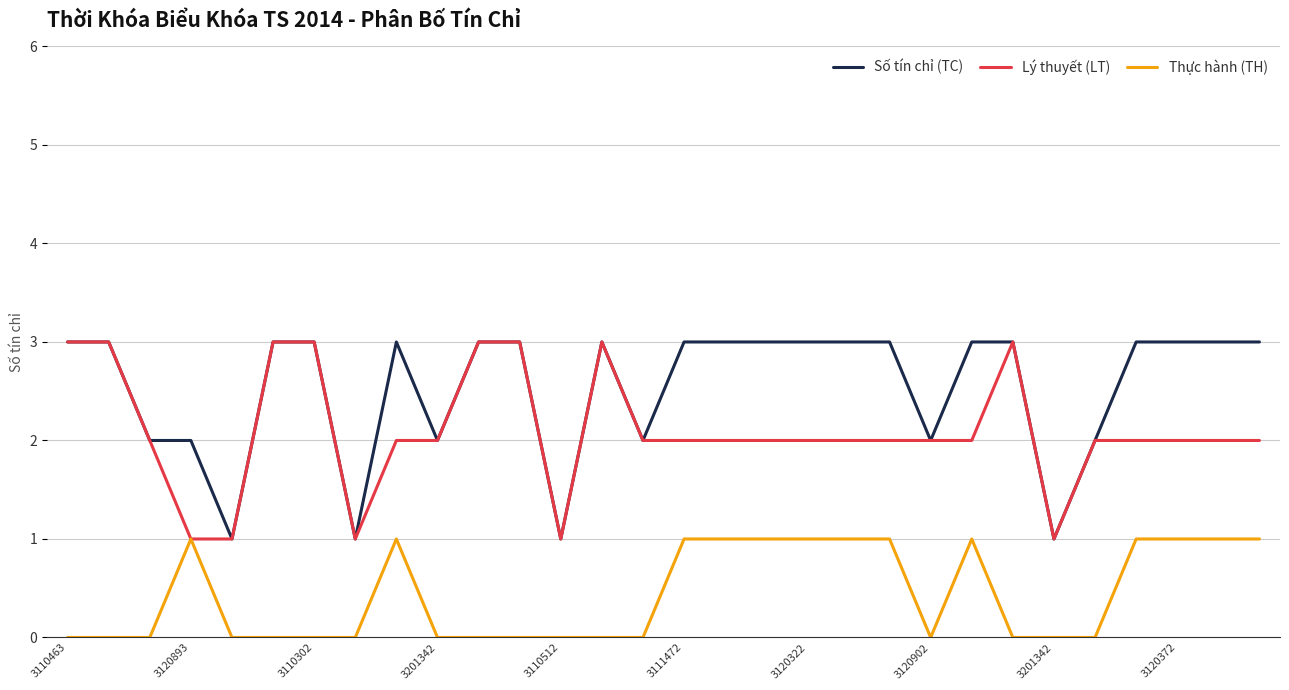

Rank the series by their average value, from highest to lowest.

Số tín chỉ (TC), Lý thuyết (LT), Thực hành (TH)